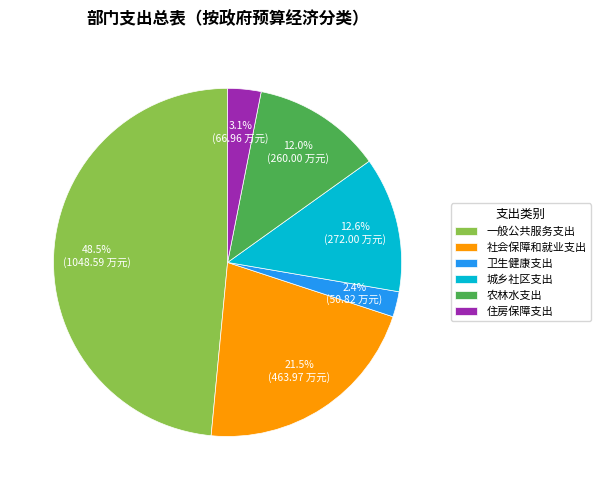

Rank the categories by value from highest to lowest.

一般公共服务支出, 社会保障和就业支出, 城乡社区支出, 农林水支出, 住房保障支出, 卫生健康支出